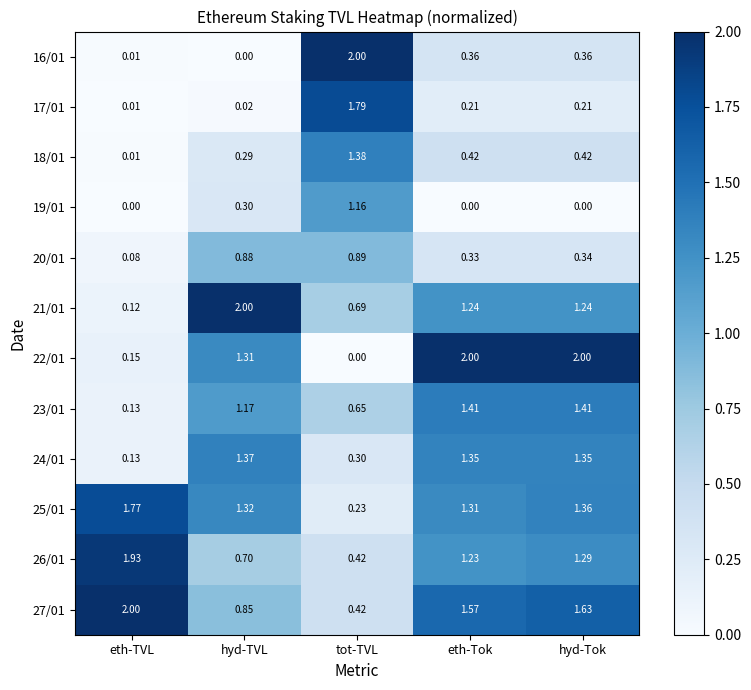

Is the value of 17/01 at eth-Tok greater than the value of 25/01 at hyd-TVL?

No